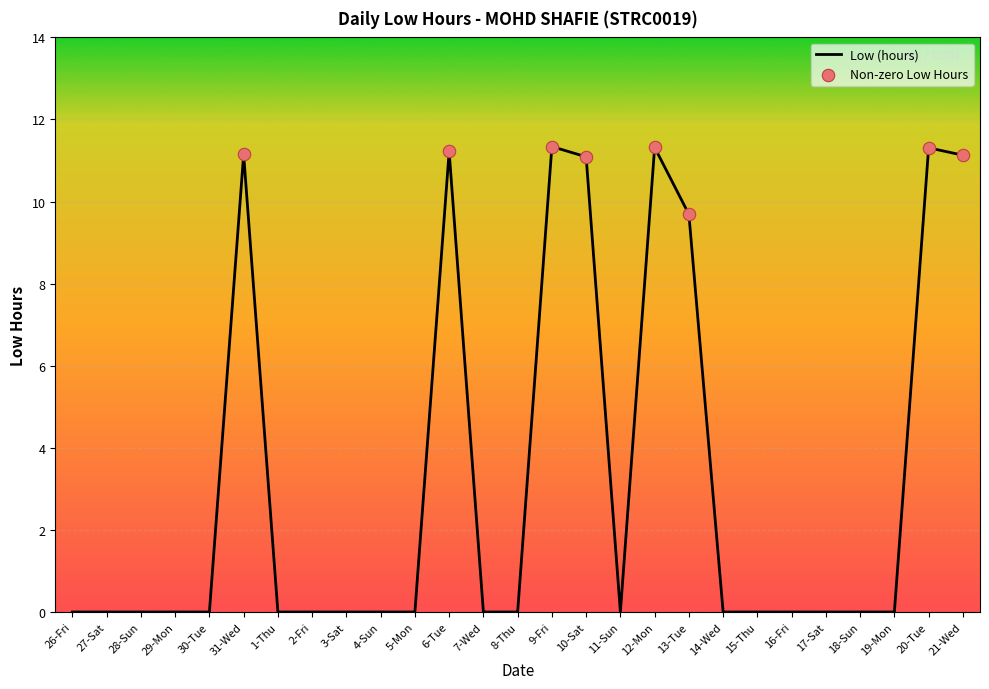

What is the change in value from 9-Fri to 16-Fri?

-11.3